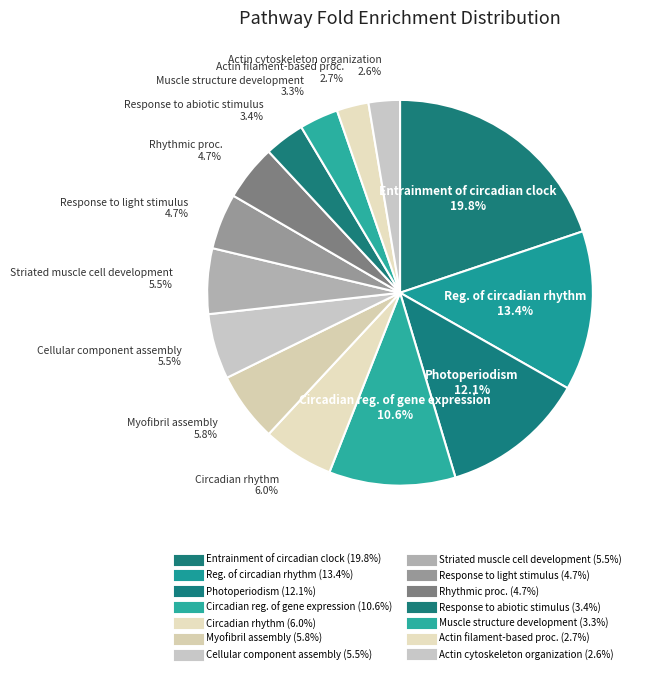

Does Circadian rhythm account for over 50% of the chart?

No